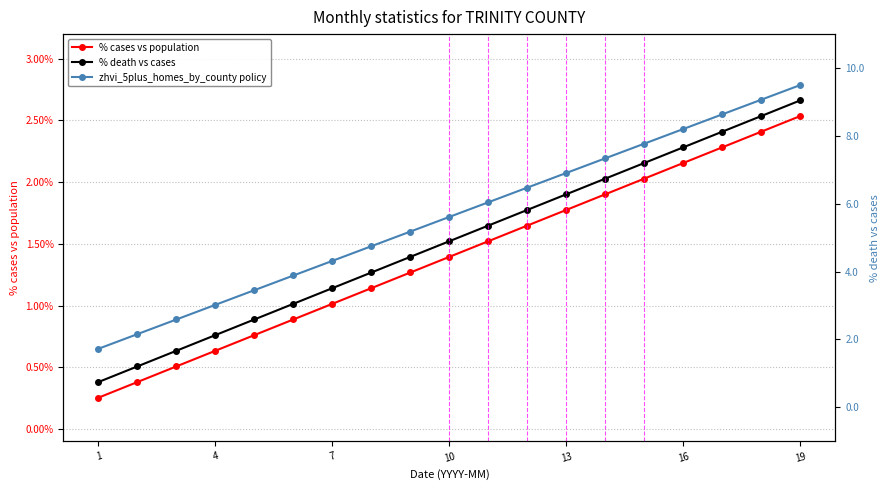

At how many categories does at least one series exceed 9?

2